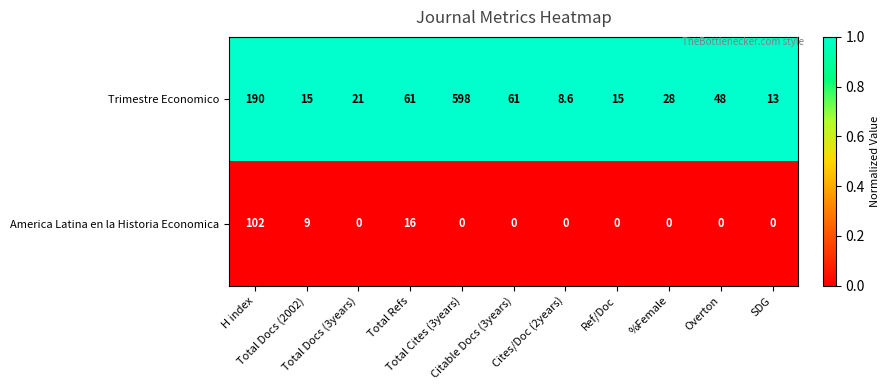

What is the maximum value shown in the chart?

598.0